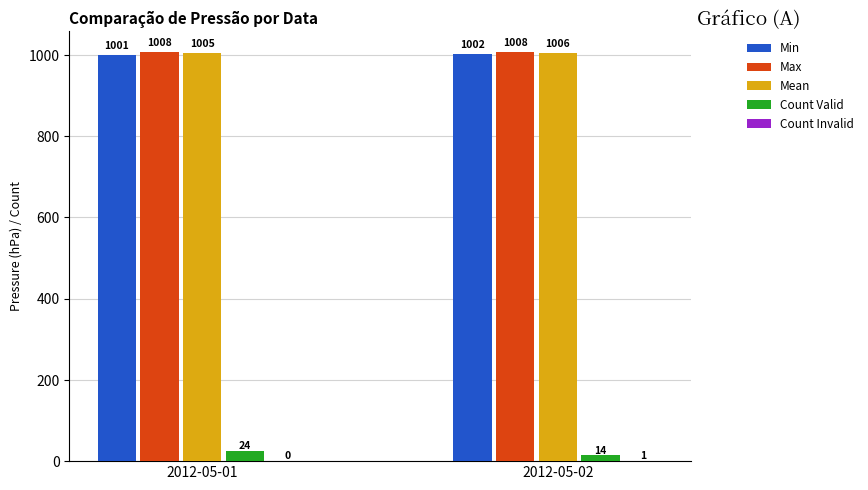

What is the sum of all Min values?

2003